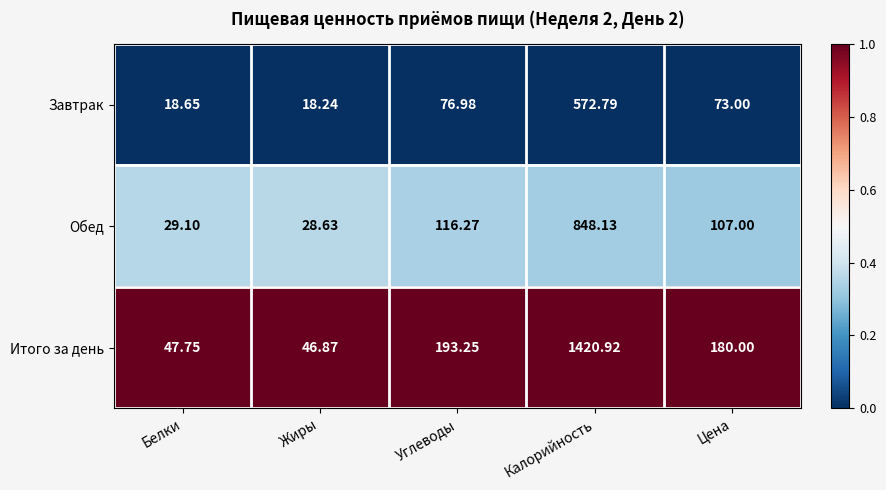

At which category is the sum across all series the highest?

Калорийность